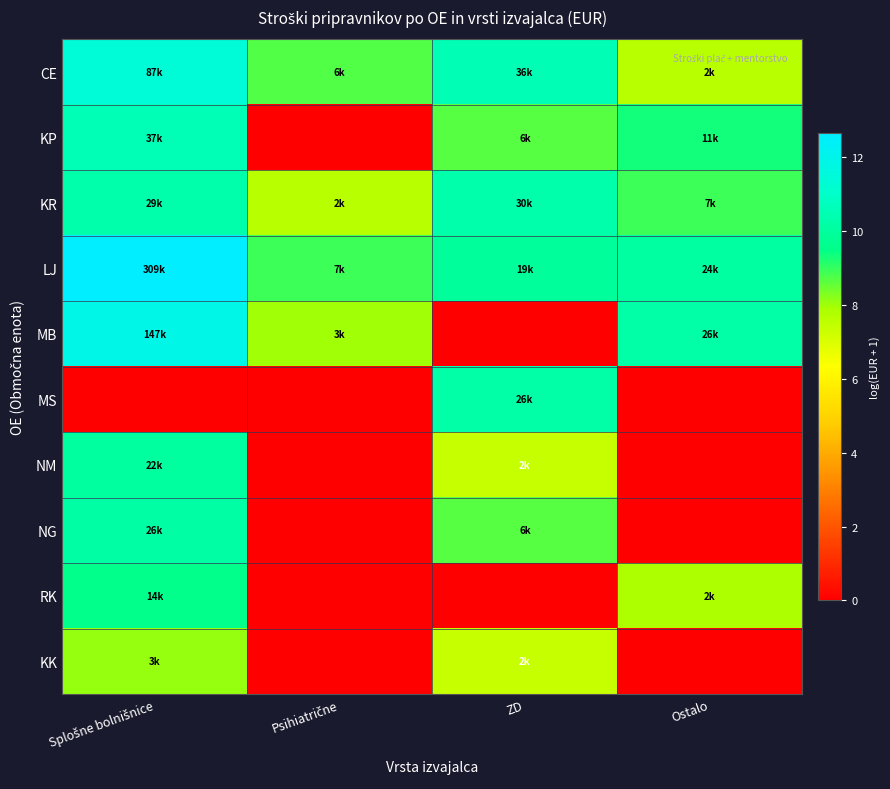

What is the total value across all series at Splošne bolnišnice?

94.5